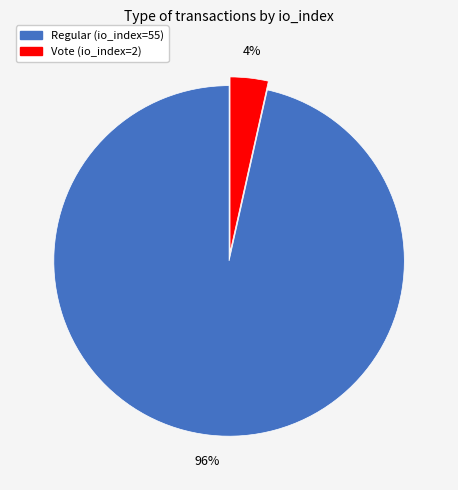

To the nearest percent, what is the combined percentage of Regular and Vote?

100%